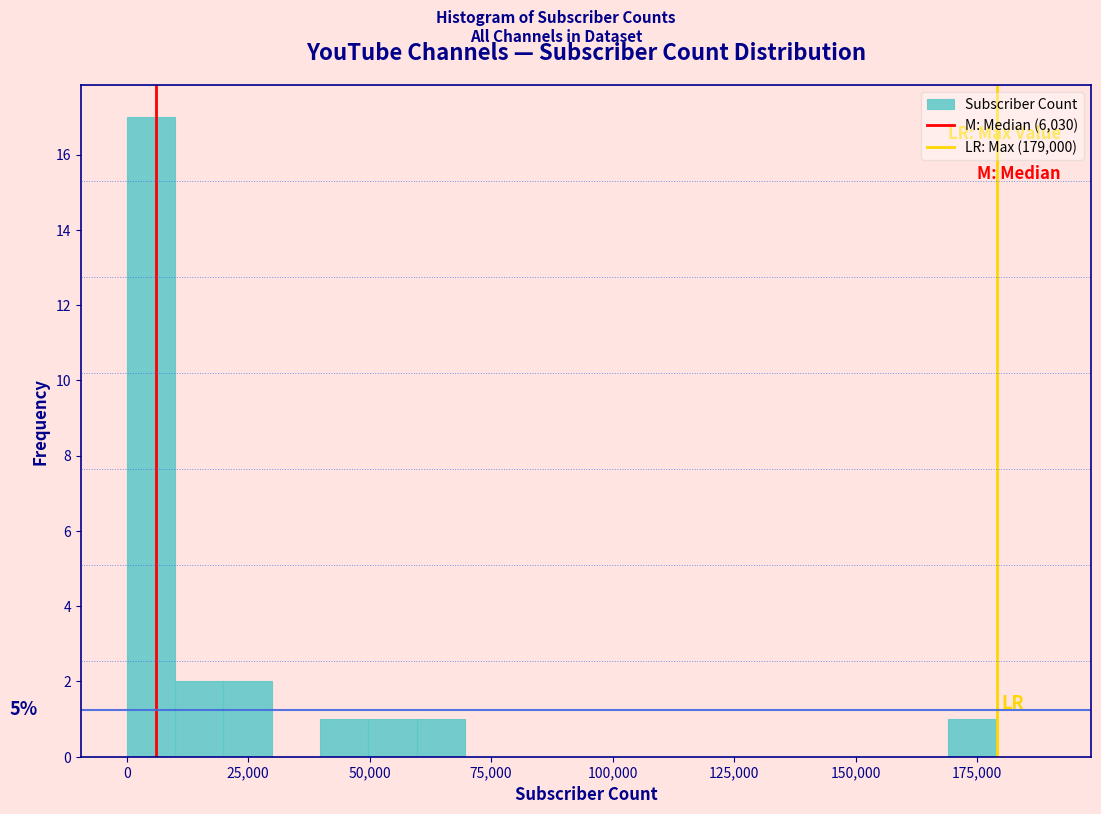

Read against the x-axis, roughly where is the centre of the tallest bar?

5000